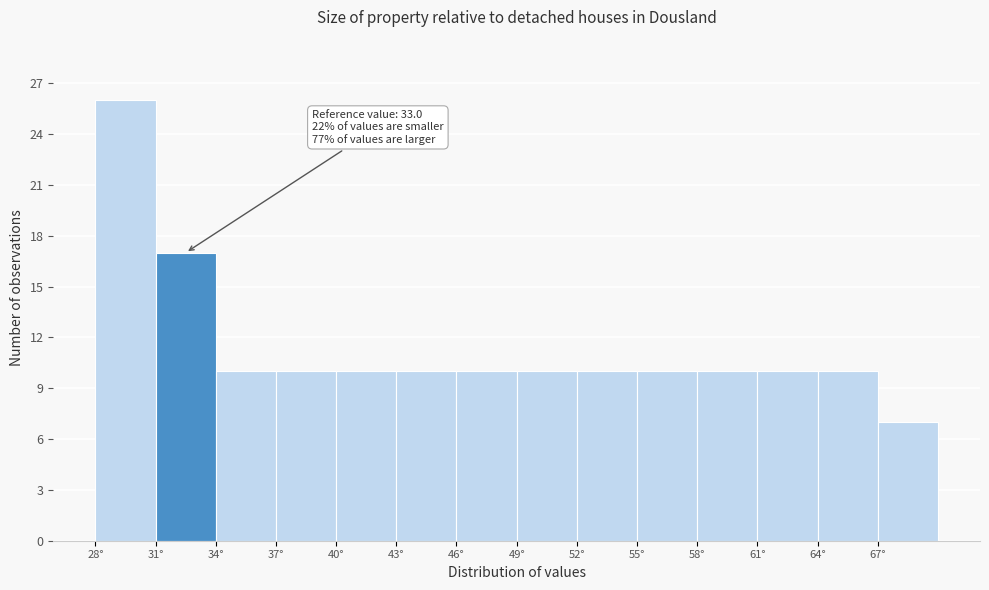

Over which range of the x-axis is the bar tallest?

28 to 31